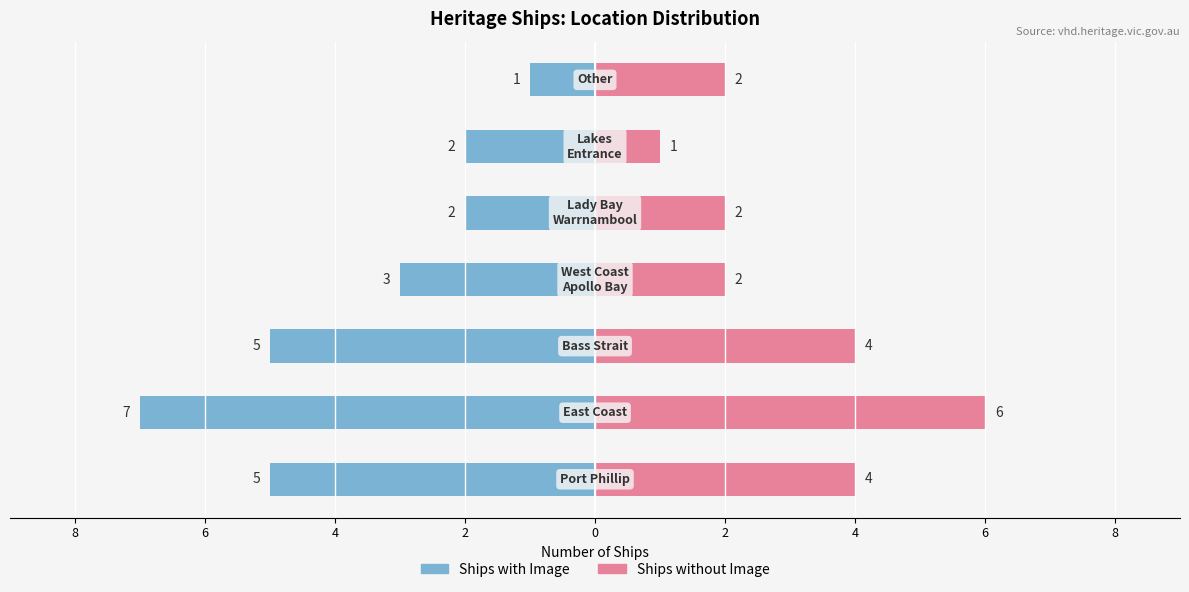

What is the average value?

3